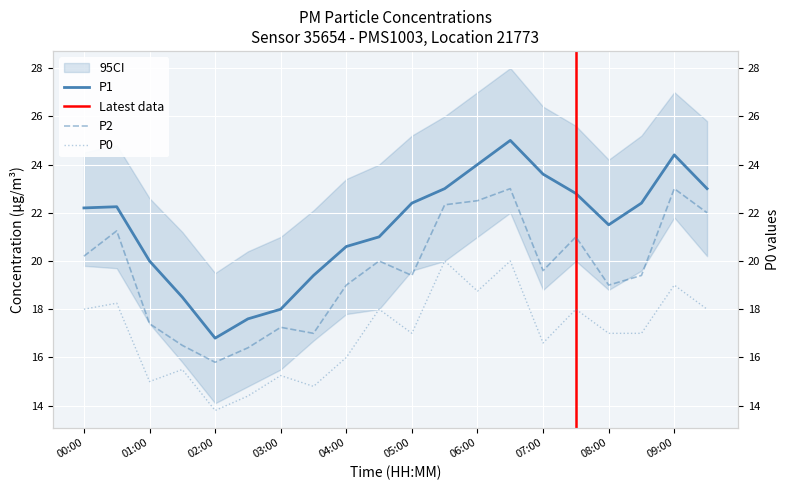

How many data points does each series have?

20